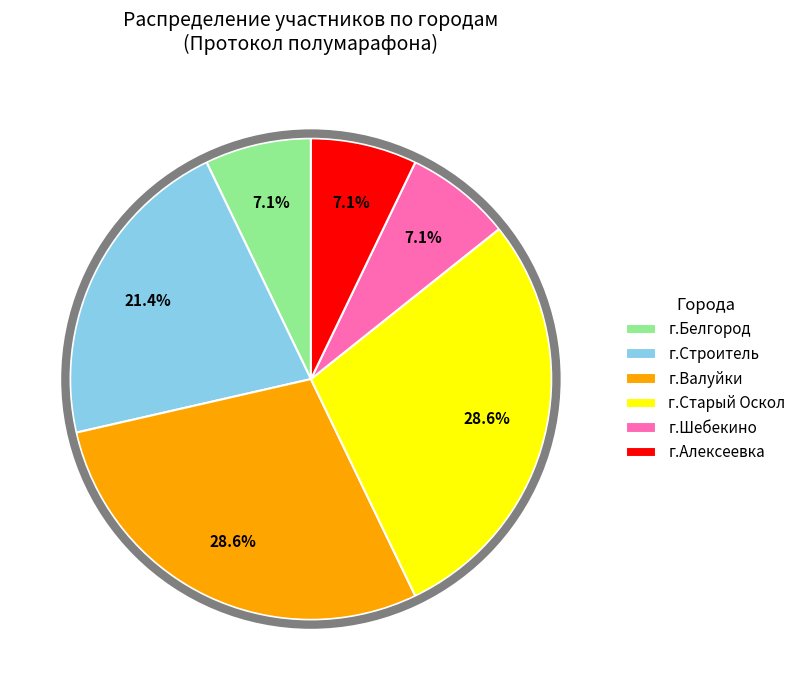

Which has a higher value, г.Белгород or г.Валуйки?

г.Валуйки